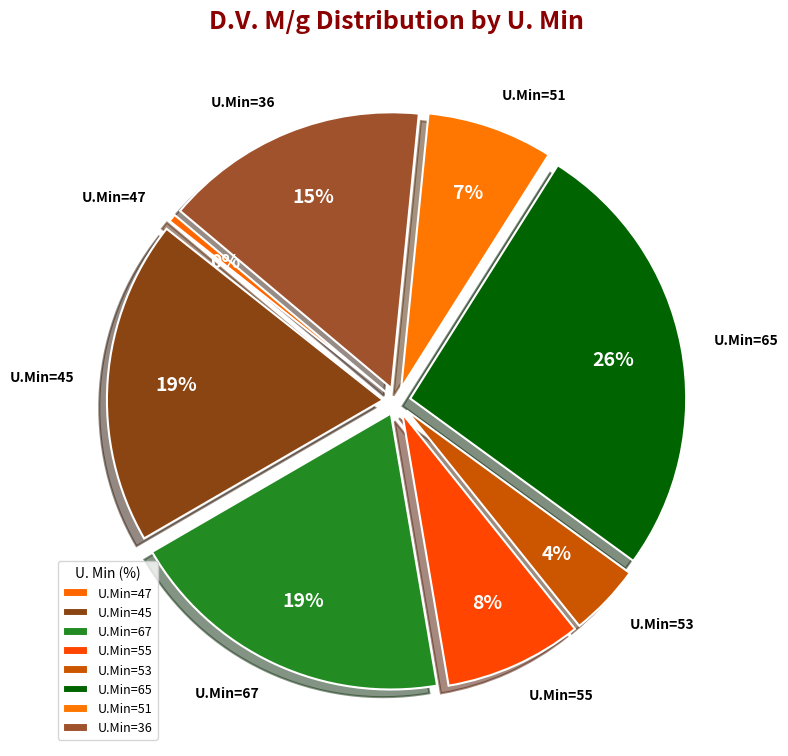

What is the ratio of the value at U.Min=45 to the value at U.Min=65?

0.7